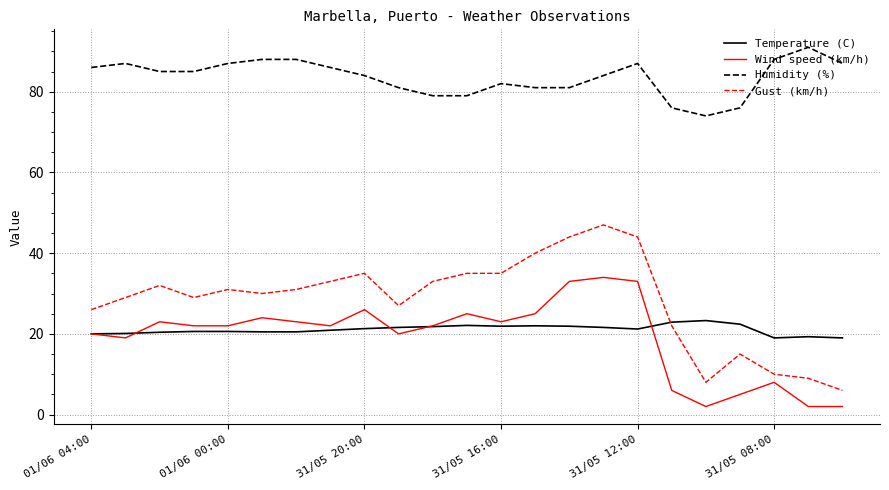

Count the number of categories in the chart.

23